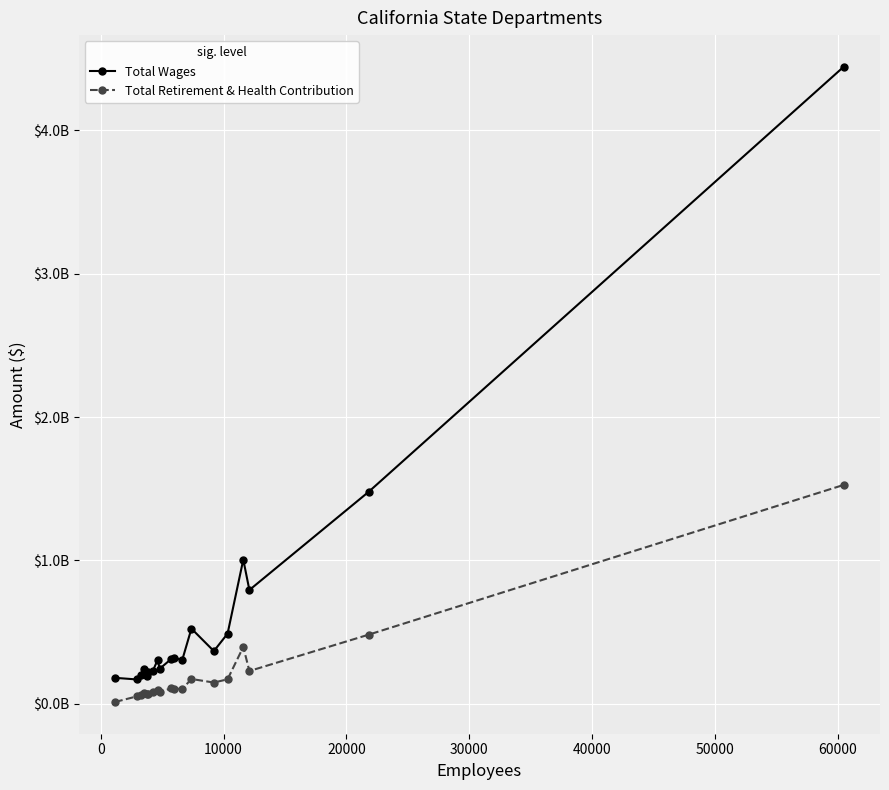

What are all the series names shown in the legend?

Total Wages, Total Retirement & Health Contribution